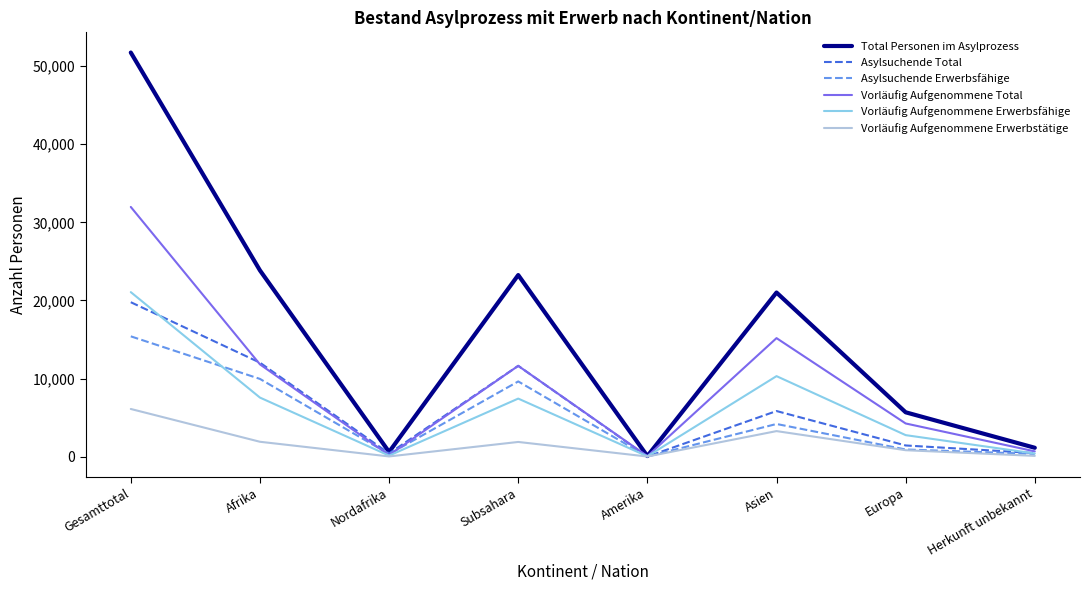

At how many categories does at least one series exceed 15680?

4